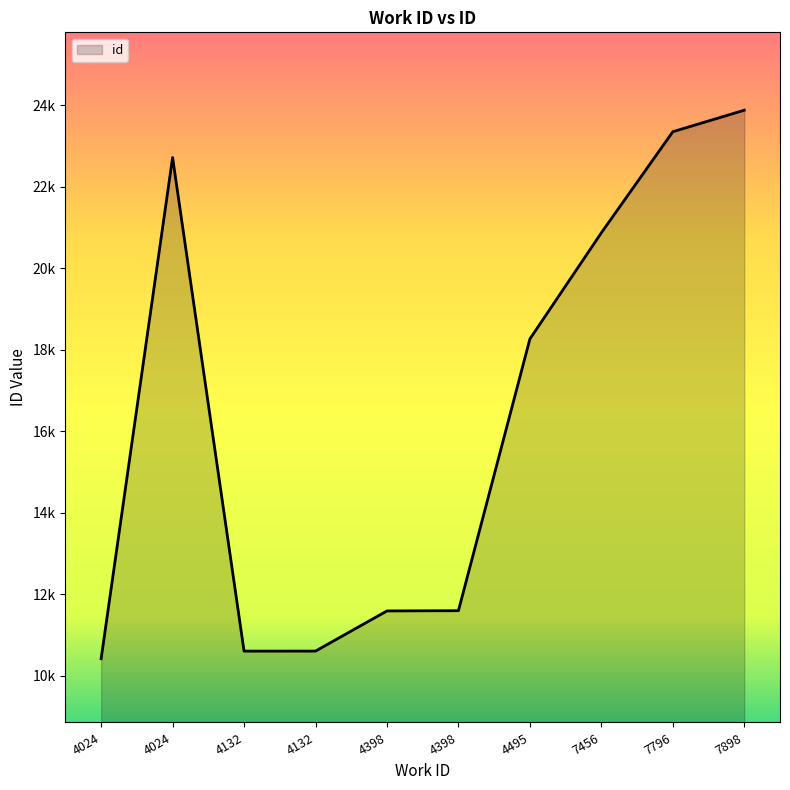

Does the chart display data point markers on the line(s)?

No